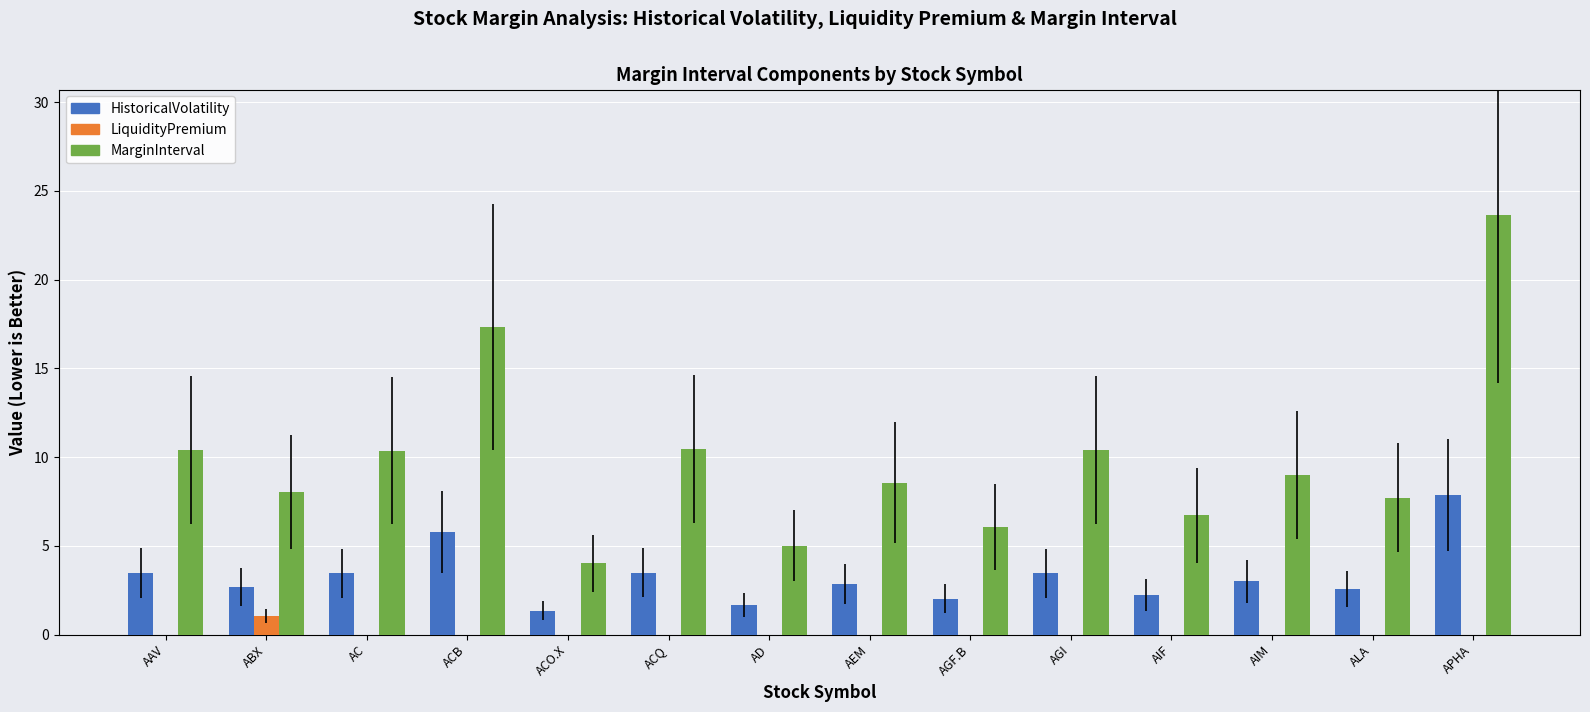

Is the value of MarginInterval at AIF greater than the value of LiquidityPremium at ACQ?

Yes